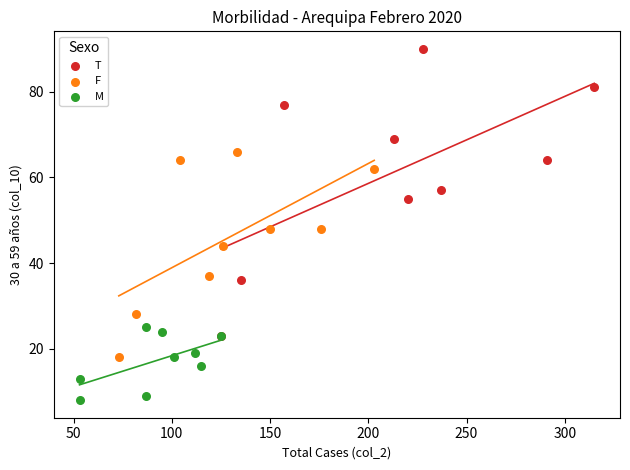

Which series has the largest Y range (max minus min)?

T